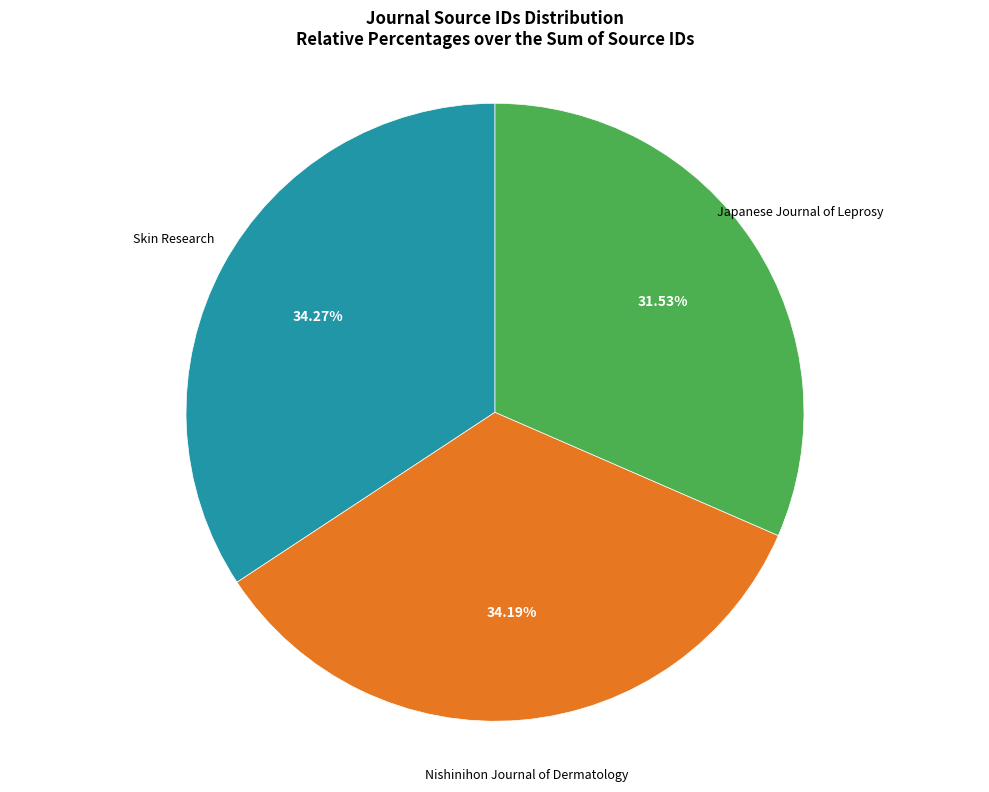

Is there a majority slice in this chart?

No